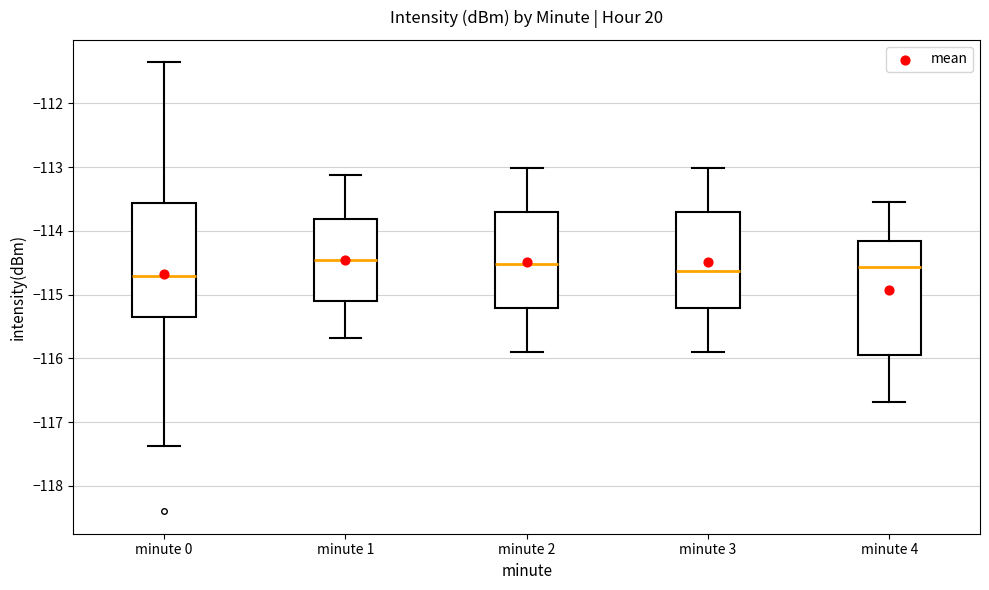

Where does the upper whisker of the box for minute 0 end on the y-axis? The values are not printed on the chart, so give them approximately, as read against the axis.

-111.4